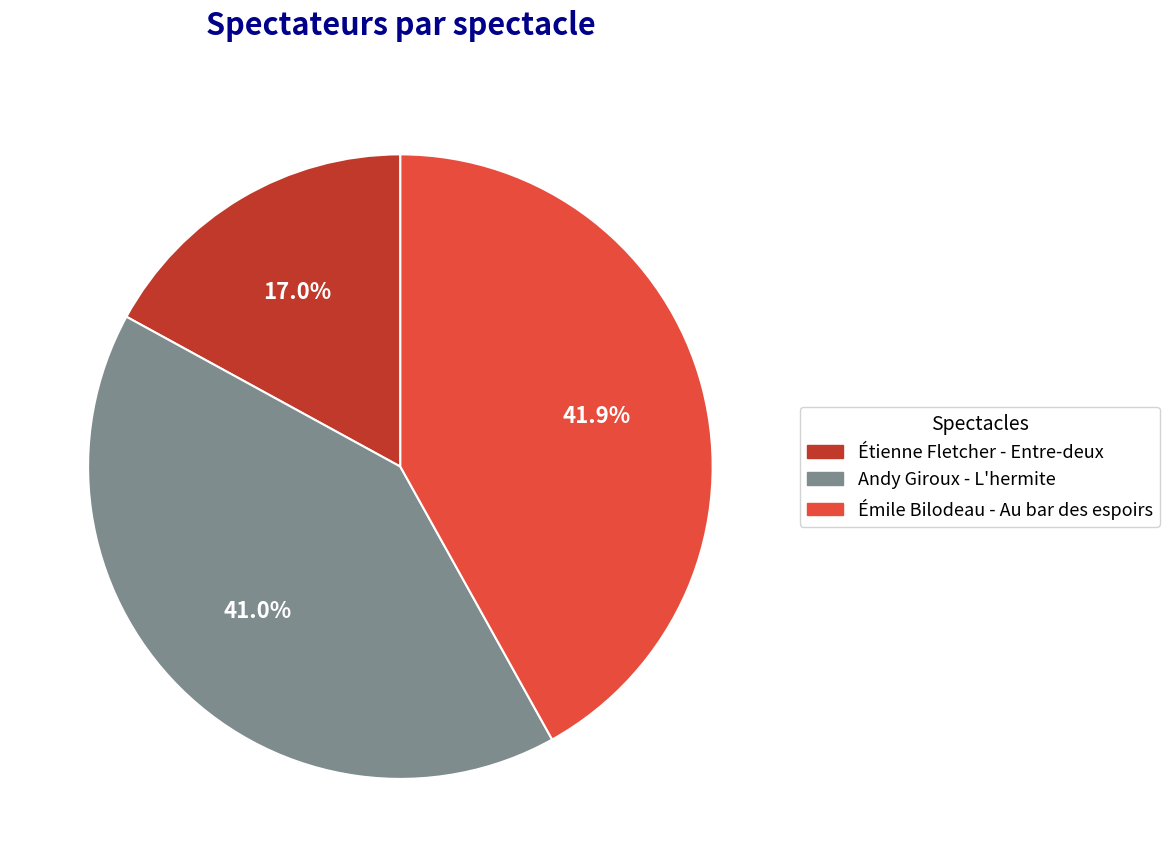

To the nearest percent, what is the average slice percentage?

33%